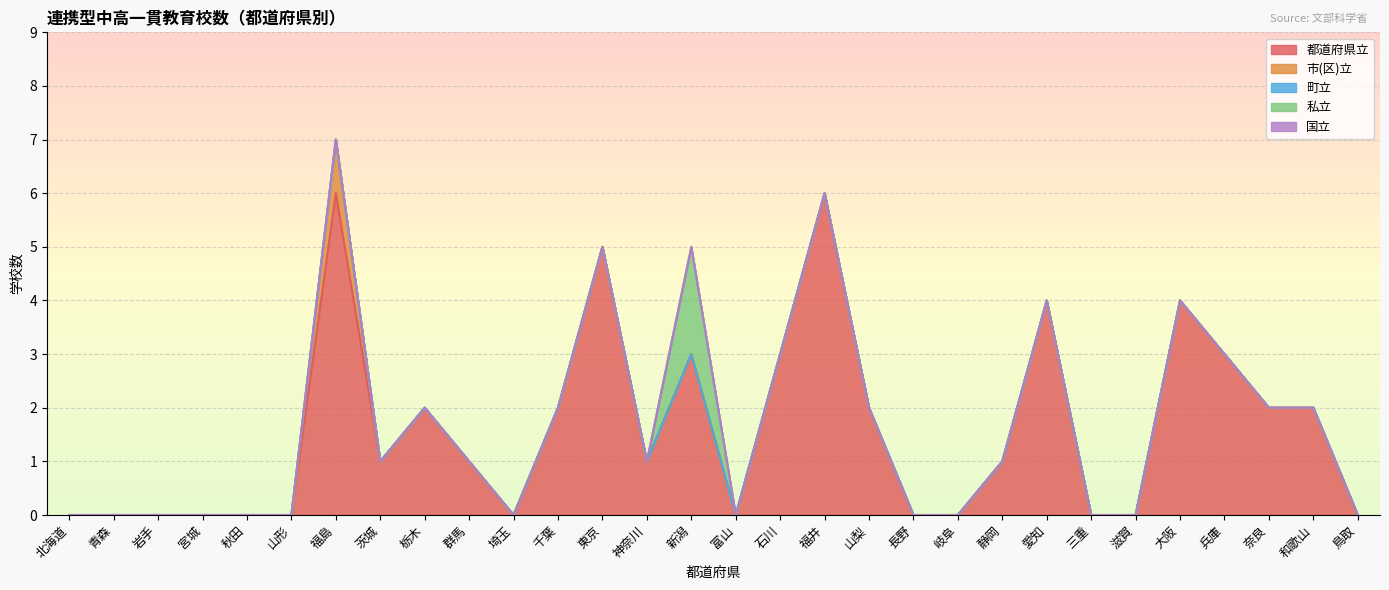

True or false: 国立 and 私立 intersect in this chart.

False